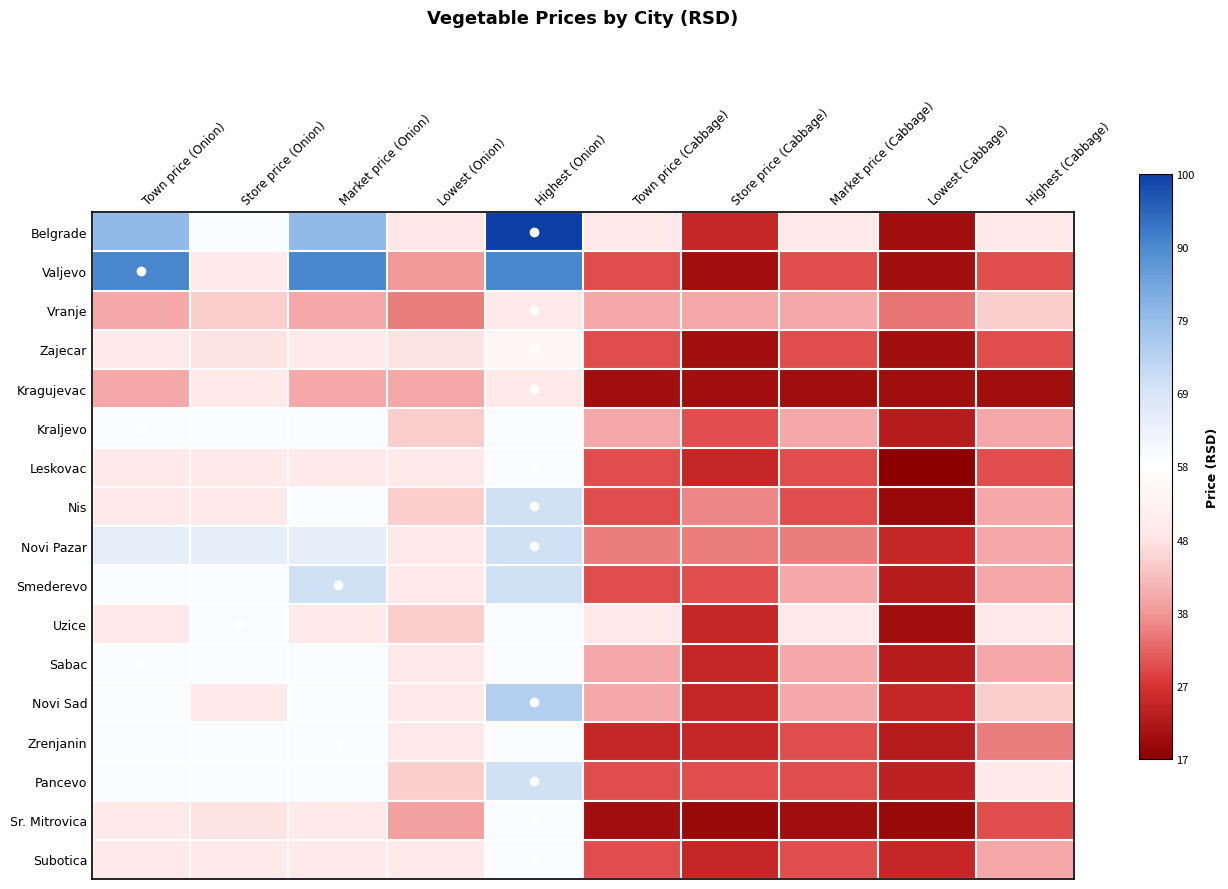

Reading left to right, list all the values displayed in this chart.

Belgrade: Town price (Onion)=0.5	Store price (Onion)=0.0	Market price (Onion)=0.5	Lowest (Onion)=-0.2	Highest (Onion)=1.0	Town price (Cabbage)=-0.2	Store price (Cabbage)=-0.8	Market price (Cabbage)=-0.2	Lowest (Cabbage)=-0.9	Highest (Cabbage)=-0.2
Valjevo: Town price (Onion)=0.8	Store price (Onion)=-0.2	Market price (Onion)=0.8	Lowest (Onion)=-0.5	Highest (Onion)=0.8	Town price (Cabbage)=-0.7	Store price (Cabbage)=-0.9	Market price (Cabbage)=-0.7	Lowest (Cabbage)=-0.9	Highest (Cabbage)=-0.7
Vranje: Town price (Onion)=-0.4	Store price (Onion)=-0.3	Market price (Onion)=-0.4	Lowest (Onion)=-0.6	Highest (Onion)=-0.2	Town price (Cabbage)=-0.4	Store price (Cabbage)=-0.4	Market price (Cabbage)=-0.4	Lowest (Cabbage)=-0.6	Highest (Cabbage)=-0.3
Zajecar: Town price (Onion)=-0.2	Store price (Onion)=-0.3	Market price (Onion)=-0.2	Lowest (Onion)=-0.3	Highest (Onion)=-0.1	Town price (Cabbage)=-0.7	Store price (Cabbage)=-0.9	Market price (Cabbage)=-0.7	Lowest (Cabbage)=-0.9	Highest (Cabbage)=-0.7
Kragujevac: Town price (Onion)=-0.4	Store price (Onion)=-0.2	Market price (Onion)=-0.4	Lowest (Onion)=-0.4	Highest (Onion)=-0.2	Town price (Cabbage)=-0.9	Store price (Cabbage)=-0.9	Market price (Cabbage)=-0.9	Lowest (Cabbage)=-0.9	Highest (Cabbage)=-0.9
Kraljevo: Town price (Onion)=0.0	Store price (Onion)=0.0	Market price (Onion)=0.0	Lowest (Onion)=-0.3	Highest (Onion)=0.0	Town price (Cabbage)=-0.4	Store price (Cabbage)=-0.7	Market price (Cabbage)=-0.4	Lowest (Cabbage)=-0.9	Highest (Cabbage)=-0.4
Leskovac: Town price (Onion)=-0.2	Store price (Onion)=-0.2	Market price (Onion)=-0.2	Lowest (Onion)=-0.2	Highest (Onion)=0.0	Town price (Cabbage)=-0.7	Store price (Cabbage)=-0.8	Market price (Cabbage)=-0.7	Lowest (Cabbage)=-1.0	Highest (Cabbage)=-0.7
Nis: Town price (Onion)=-0.2	Store price (Onion)=-0.2	Market price (Onion)=0.0	Lowest (Onion)=-0.3	Highest (Onion)=0.3	Town price (Cabbage)=-0.7	Store price (Cabbage)=-0.5	Market price (Cabbage)=-0.7	Lowest (Cabbage)=-1.0	Highest (Cabbage)=-0.4
Novi Pazar: Town price (Onion)=0.2	Store price (Onion)=0.2	Market price (Onion)=0.2	Lowest (Onion)=-0.2	Highest (Onion)=0.3	Town price (Cabbage)=-0.6	Store price (Cabbage)=-0.6	Market price (Cabbage)=-0.6	Lowest (Cabbage)=-0.8	Highest (Cabbage)=-0.4
Smederevo: Town price (Onion)=0.0	Store price (Onion)=0.0	Market price (Onion)=0.3	Lowest (Onion)=-0.2	Highest (Onion)=0.3	Town price (Cabbage)=-0.7	Store price (Cabbage)=-0.7	Market price (Cabbage)=-0.4	Lowest (Cabbage)=-0.9	Highest (Cabbage)=-0.4
Uzice: Town price (Onion)=-0.2	Store price (Onion)=0.0	Market price (Onion)=-0.2	Lowest (Onion)=-0.3	Highest (Onion)=0.0	Town price (Cabbage)=-0.2	Store price (Cabbage)=-0.8	Market price (Cabbage)=-0.2	Lowest (Cabbage)=-0.9	Highest (Cabbage)=-0.2
Sabac: Town price (Onion)=0.0	Store price (Onion)=0.0	Market price (Onion)=0.0	Lowest (Onion)=-0.2	Highest (Onion)=0.0	Town price (Cabbage)=-0.4	Store price (Cabbage)=-0.8	Market price (Cabbage)=-0.4	Lowest (Cabbage)=-0.9	Highest (Cabbage)=-0.4
Novi Sad: Town price (Onion)=0.0	Store price (Onion)=-0.2	Market price (Onion)=0.0	Lowest (Onion)=-0.2	Highest (Onion)=0.4	Town price (Cabbage)=-0.4	Store price (Cabbage)=-0.8	Market price (Cabbage)=-0.4	Lowest (Cabbage)=-0.8	Highest (Cabbage)=-0.3
Zrenjanin: Town price (Onion)=0.0	Store price (Onion)=0.0	Market price (Onion)=0.0	Lowest (Onion)=-0.2	Highest (Onion)=0.0	Town price (Cabbage)=-0.8	Store price (Cabbage)=-0.8	Market price (Cabbage)=-0.7	Lowest (Cabbage)=-0.9	Highest (Cabbage)=-0.6
Pancevo: Town price (Onion)=0.0	Store price (Onion)=0.0	Market price (Onion)=0.0	Lowest (Onion)=-0.3	Highest (Onion)=0.3	Town price (Cabbage)=-0.7	Store price (Cabbage)=-0.7	Market price (Cabbage)=-0.7	Lowest (Cabbage)=-0.8	Highest (Cabbage)=-0.2
Sr. Mitrovica: Town price (Onion)=-0.2	Store price (Onion)=-0.3	Market price (Onion)=-0.2	Lowest (Onion)=-0.5	Highest (Onion)=0.0	Town price (Cabbage)=-0.9	Store price (Cabbage)=-1.0	Market price (Cabbage)=-0.9	Lowest (Cabbage)=-1.0	Highest (Cabbage)=-0.7
Subotica: Town price (Onion)=-0.2	Store price (Onion)=-0.2	Market price (Onion)=-0.2	Lowest (Onion)=-0.2	Highest (Onion)=0.0	Town price (Cabbage)=-0.7	Store price (Cabbage)=-0.8	Market price (Cabbage)=-0.7	Lowest (Cabbage)=-0.8	Highest (Cabbage)=-0.4